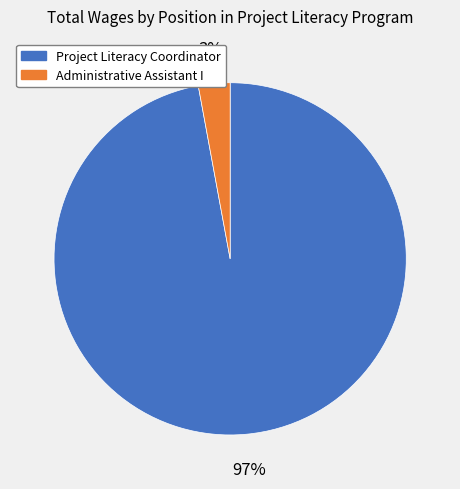

True or false: Administrative Assistant I accounts for 14% of the total.

False